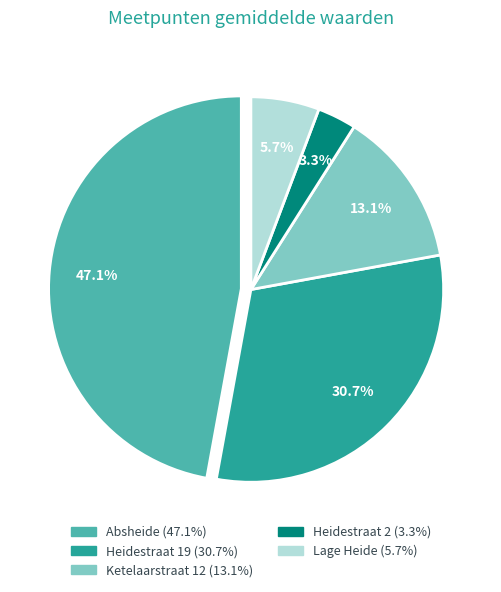

Is there any slice that represents more than half of the pie?

No